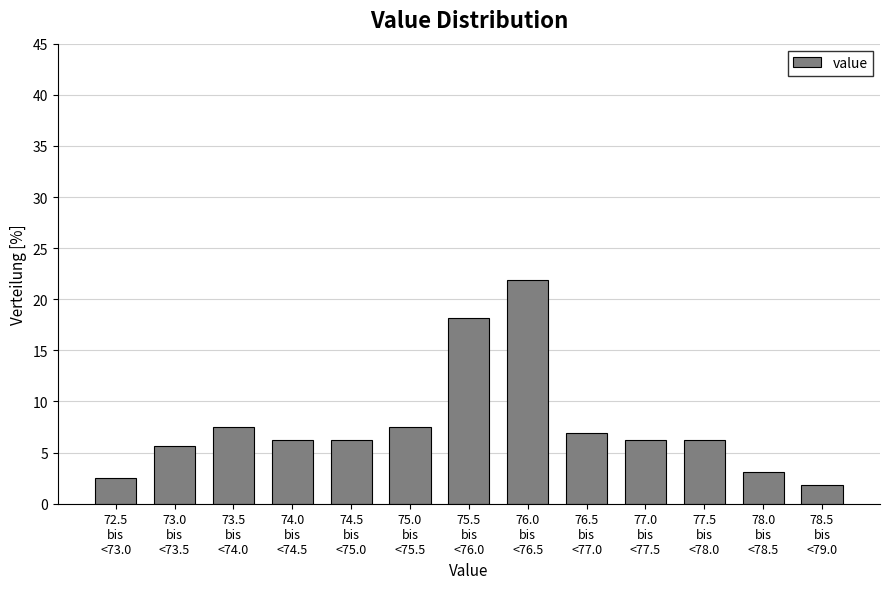

What is the average value?

7.7